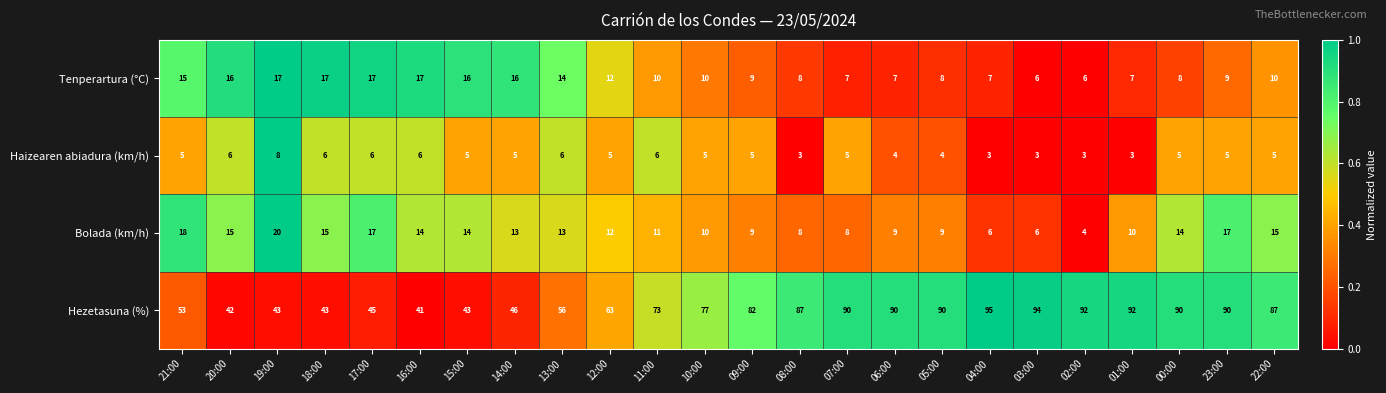

What is the spread (max minus min) of values at 16:00?

35